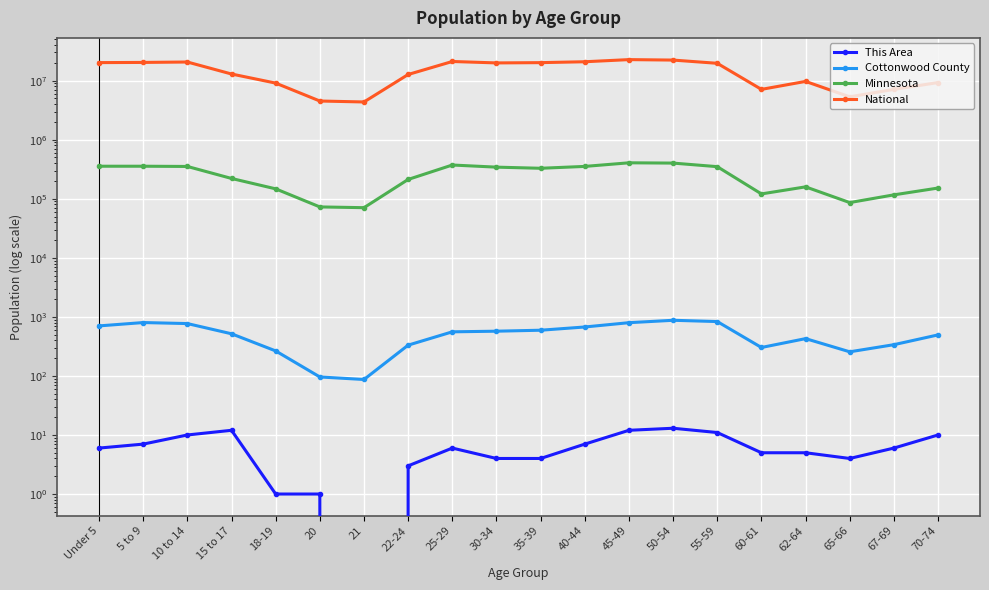

Which category has the highest value across all series?

45-49